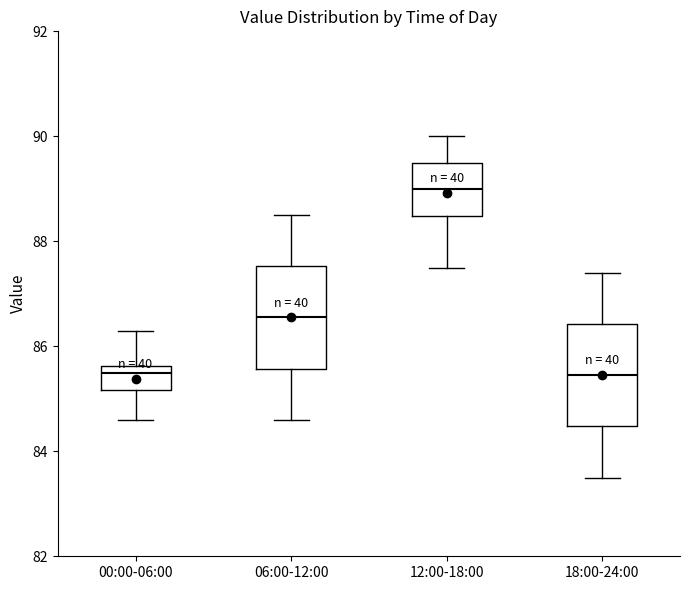

Reading left to right, read every box against the y-axis: the position of its median line, the range the box covers, and the ends of its whiskers. The values are not printed on the chart, so give them approximately, as read against the axis.

00:00-06:00: median 85.6 (just below the box's upper edge), box 85.2 to 85.6, whiskers 84.6 to 86.4
06:00-12:00: median 86.6, box 85.6 to 87.6, whiskers 84.6 to 88.6
12:00-18:00: median 89.0, box 88.4 to 89.6, whiskers 87.6 to 90.0
18:00-24:00: median 85.4, box 84.4 to 86.4, whiskers 83.6 to 87.4